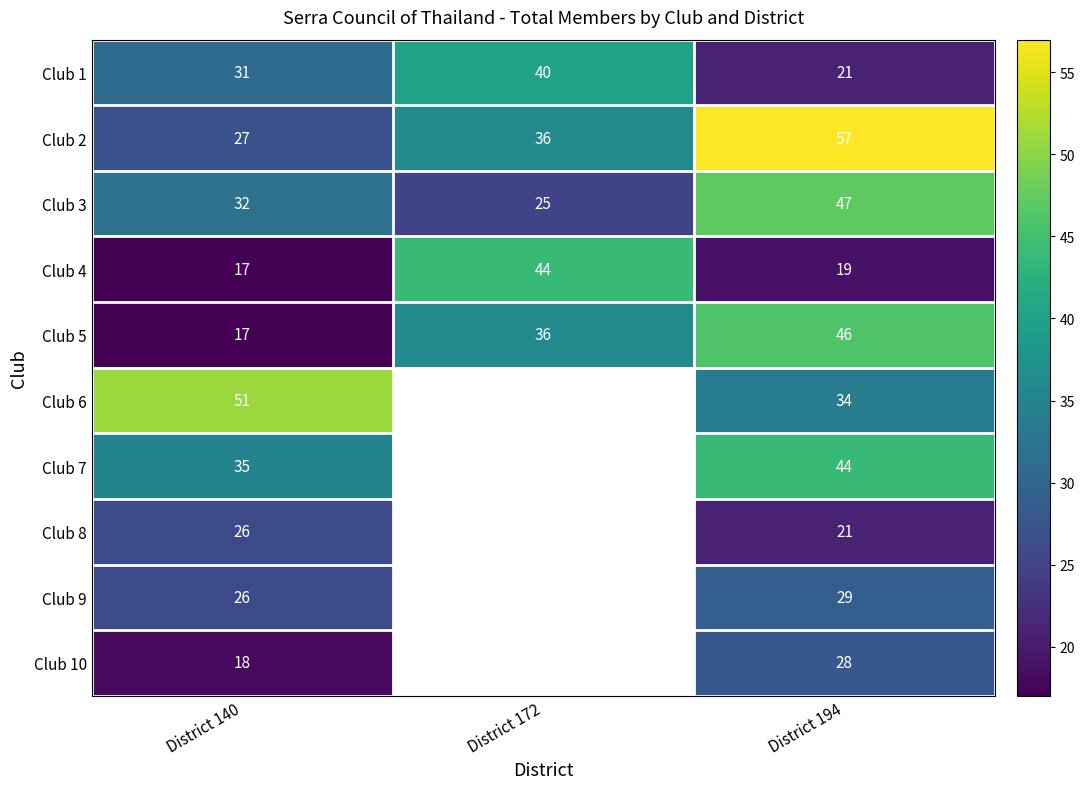

What is the difference between the highest and lowest values at District 140?

34